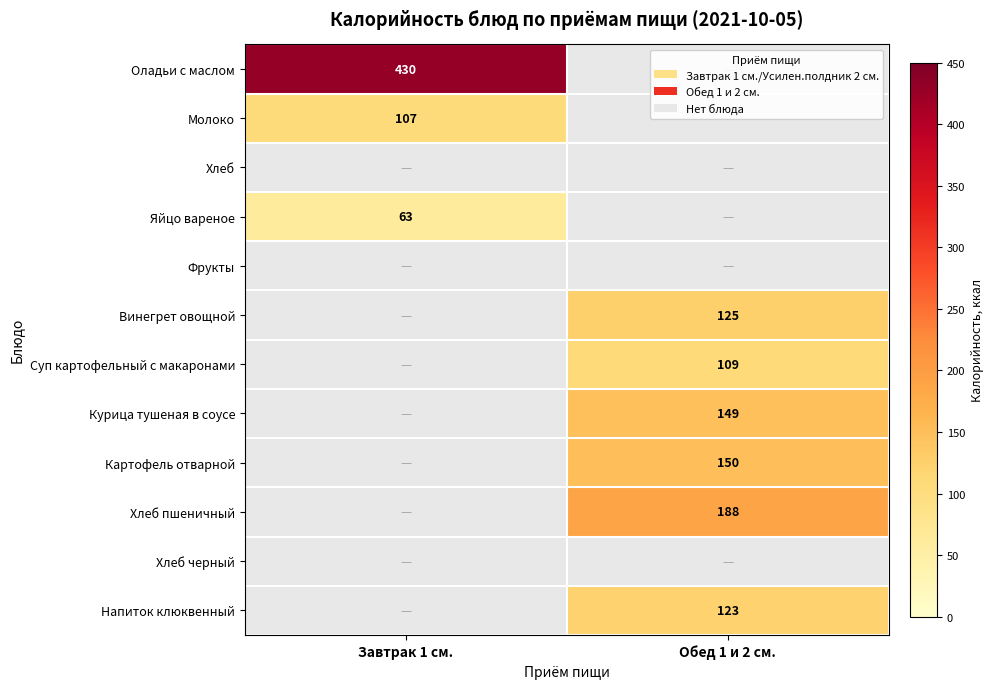

The Курица тушеная в соусе series shows 149 at Обед 1 и 2 см.. True or false?

True